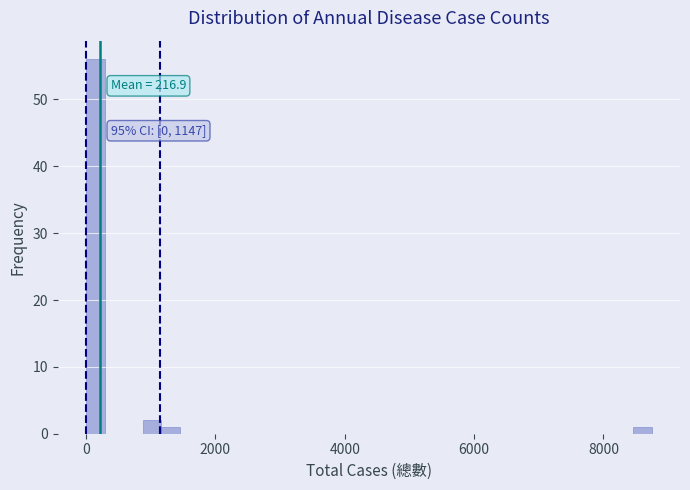

Around what value on the x-axis is the tallest bar? Give the approximate position of its centre, as read against the axis.

200